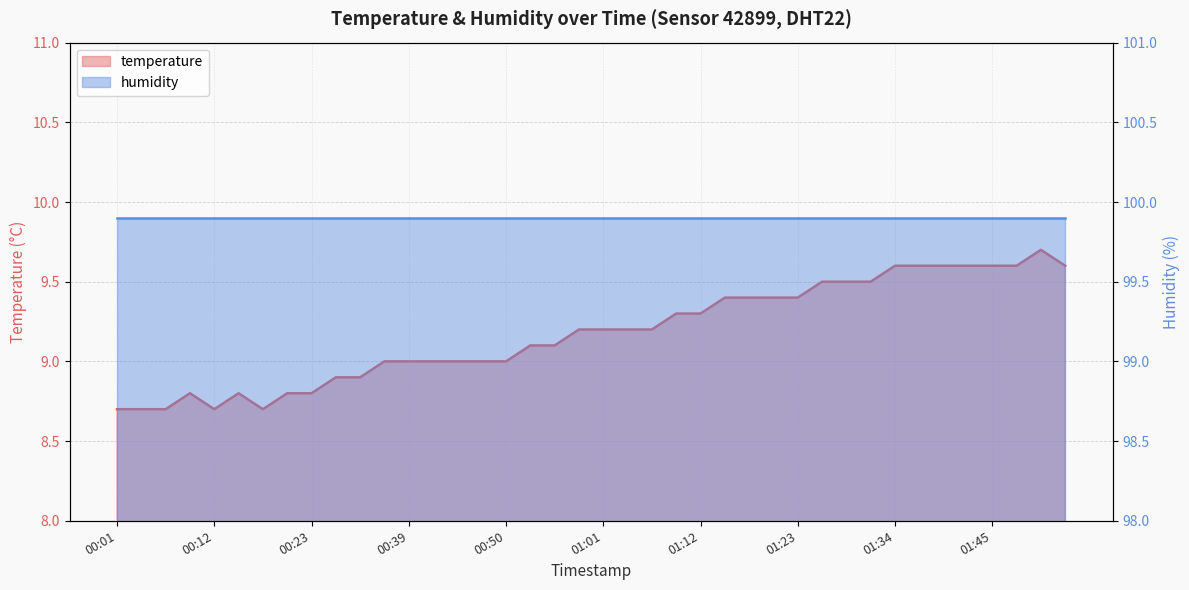

Approximately how many times larger is the value at 01:10 compared to 00:33?

1.0